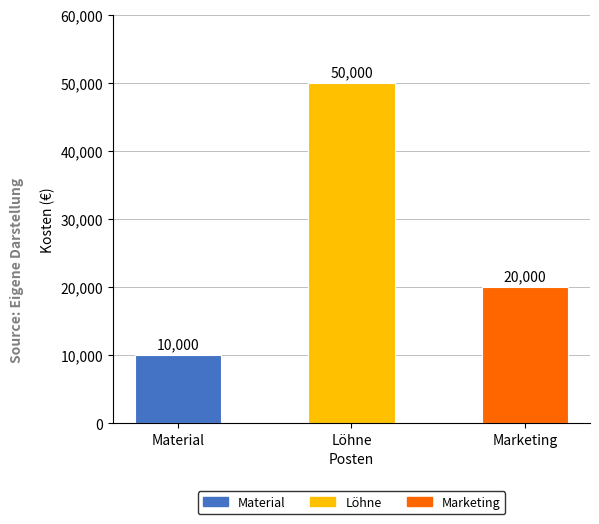

What is the sum of the values at Material and Marketing?

30000